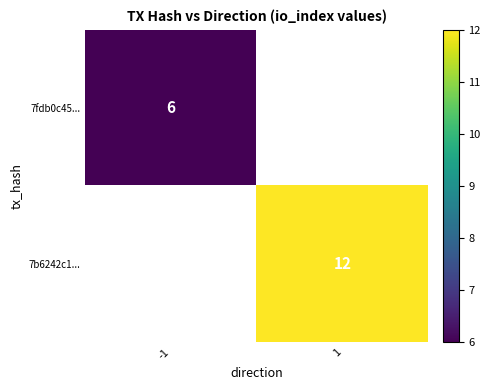

The value of 7fdb0c45... at -1 is 6. True or false?

True